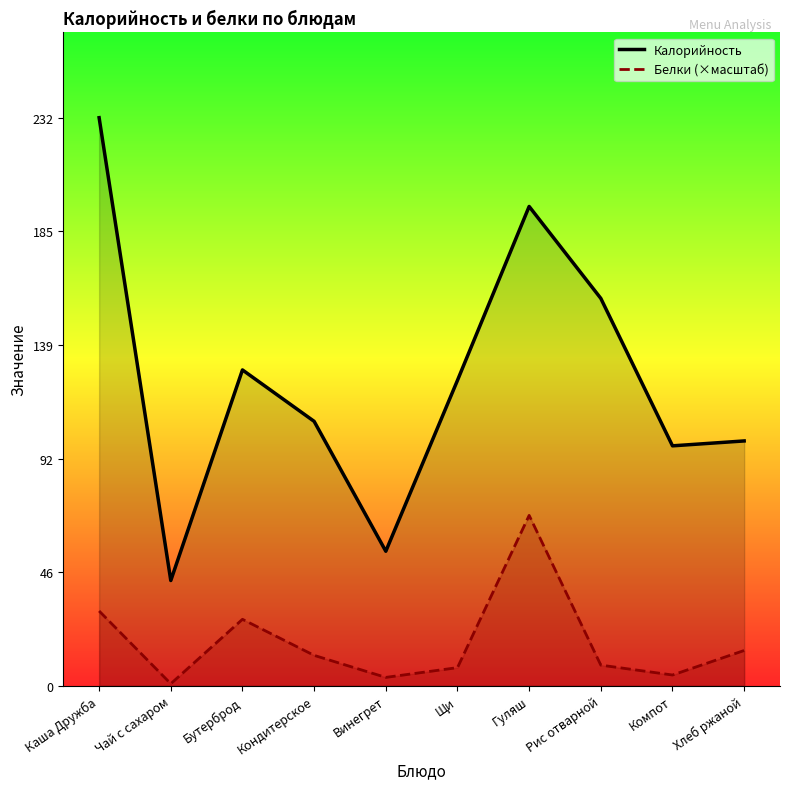

What position from the left is Чай с сахаром?

2